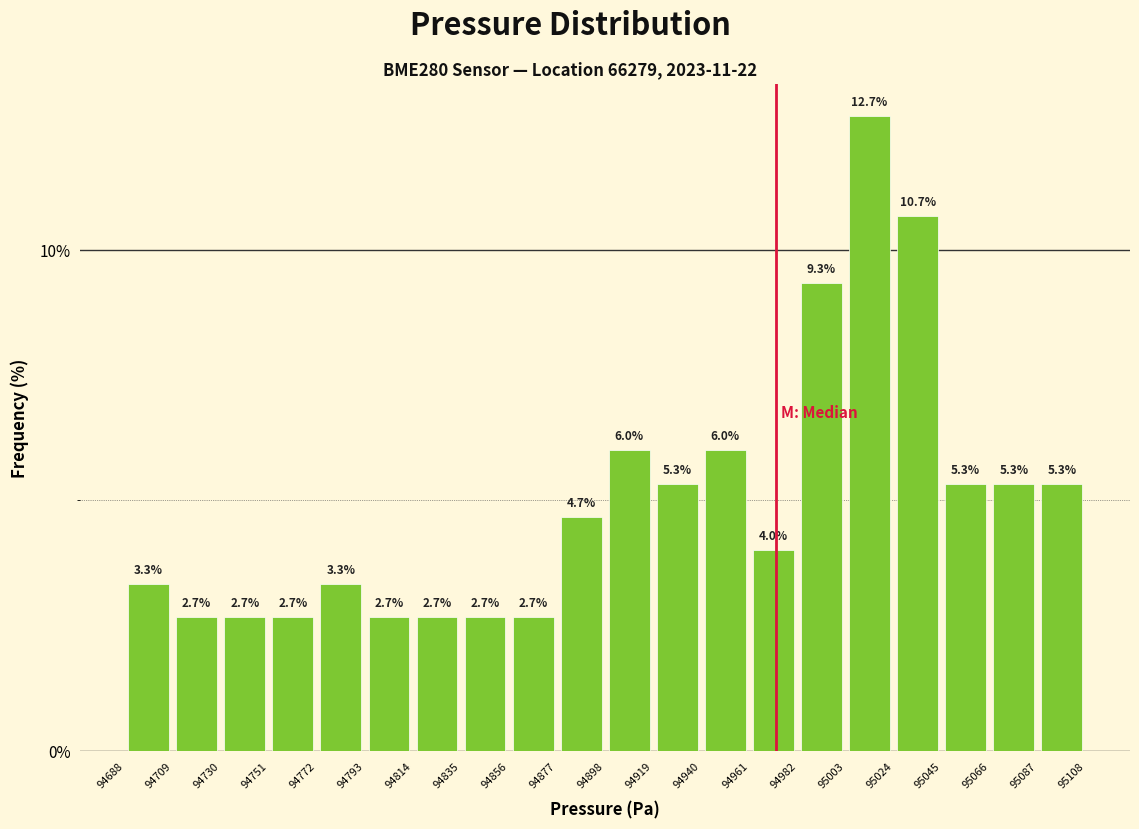

Reading left to right, transcribe this chart: for each bar, give the range it covers on the x-axis and its height.

94688 to 94709: 3.3
94709 to 94730: 2.7
94730 to 94751: 2.7
94751 to 94772: 2.7
94772 to 94793: 3.3
94793 to 94814: 2.7
94814 to 94835: 2.7
94835 to 94856: 2.7
94856 to 94877: 2.7
94877 to 94898: 4.7
94898 to 94919: 6.0
94919 to 94940: 5.3
94940 to 94961: 6.0
94961 to 94982: 4.0
94982 to 95003: 9.3
95003 to 95024: 12.7
95024 to 95045: 10.7
95045 to 95066: 5.3
95066 to 95087: 5.3
95087 to 95108: 5.3